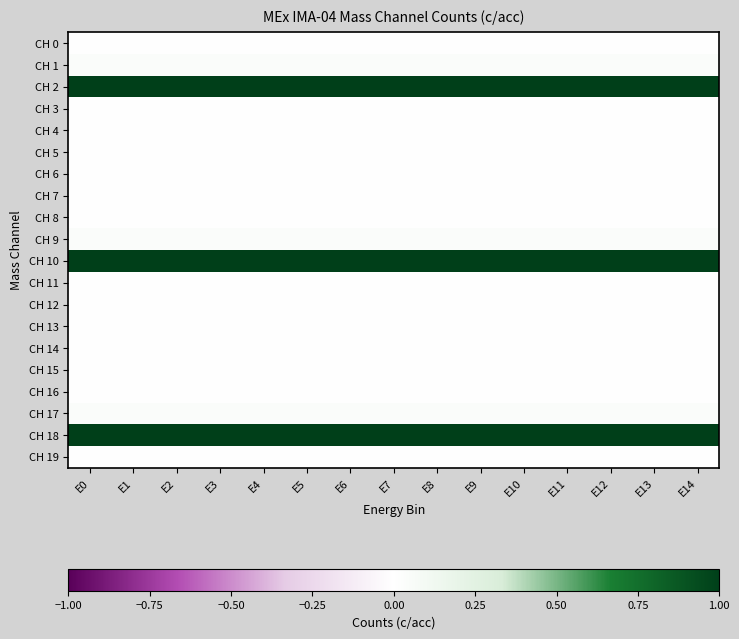

What is the difference between the highest and lowest values at E10?

1.0